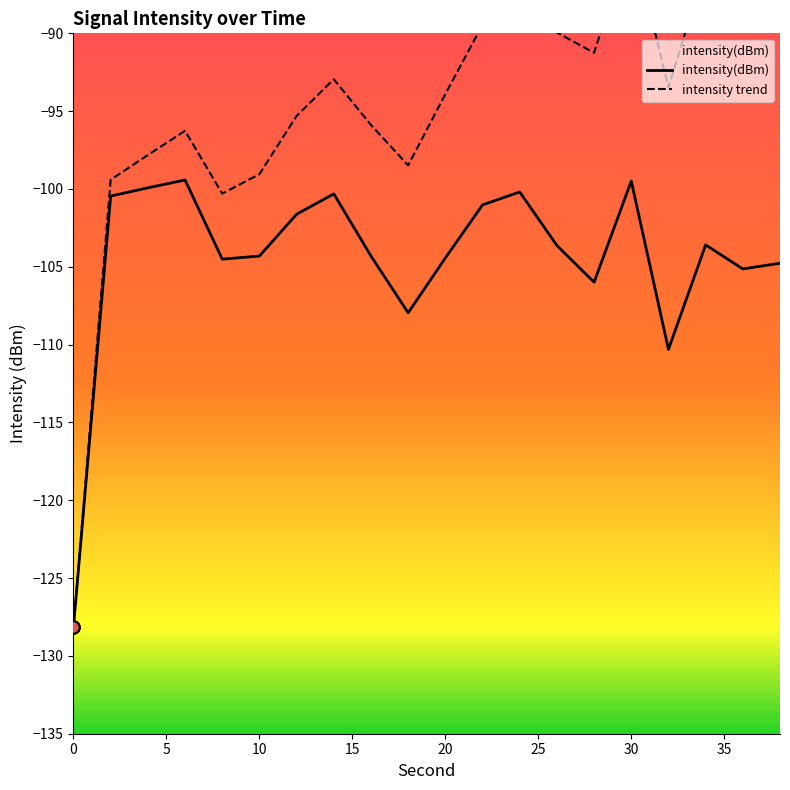

Between 14 and 34, which is larger?

14